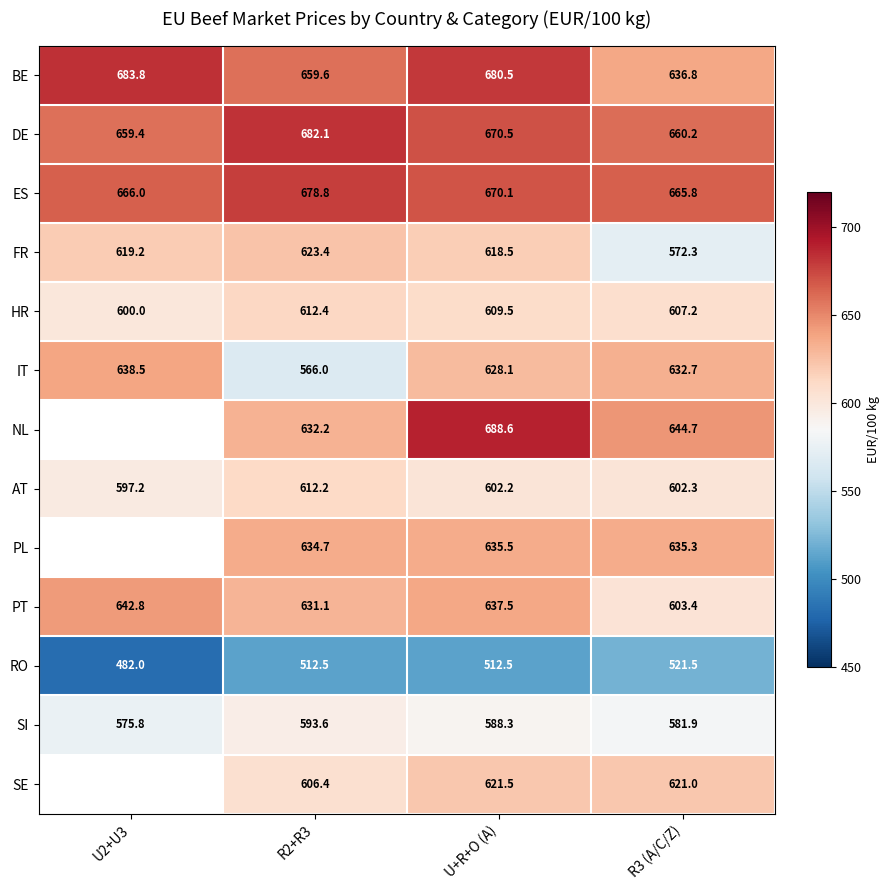

Which has a higher value, U+R+O (A) or R2+R3?

U+R+O (A)